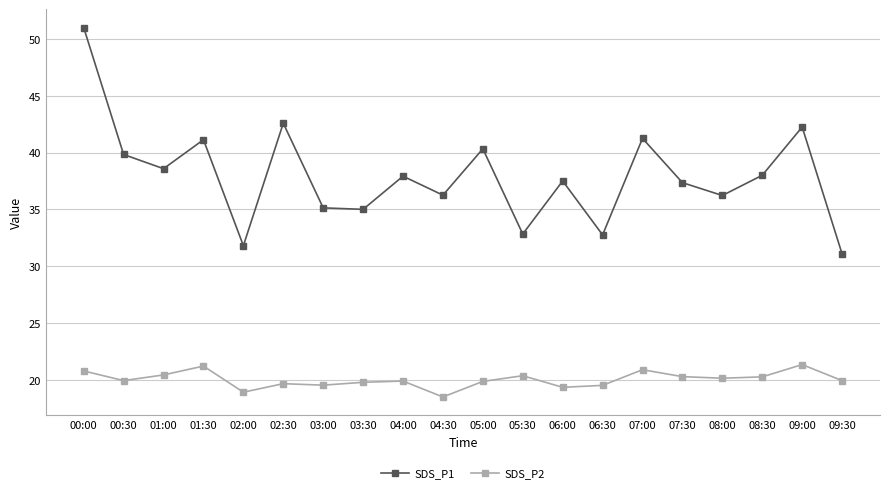

Does the chart have visible grid lines?

Yes